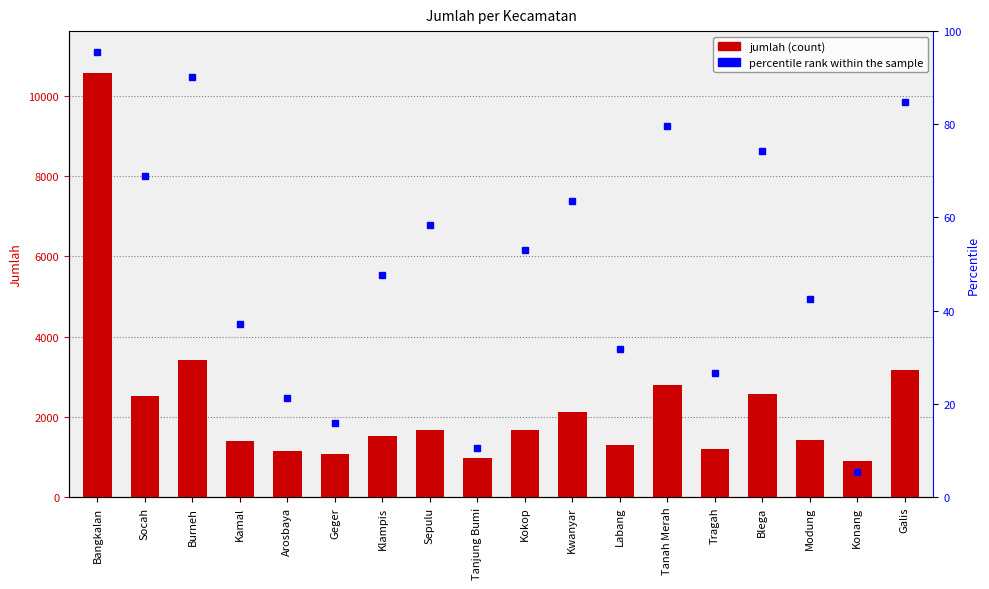

What is the difference between the maximum and minimum values?

9658